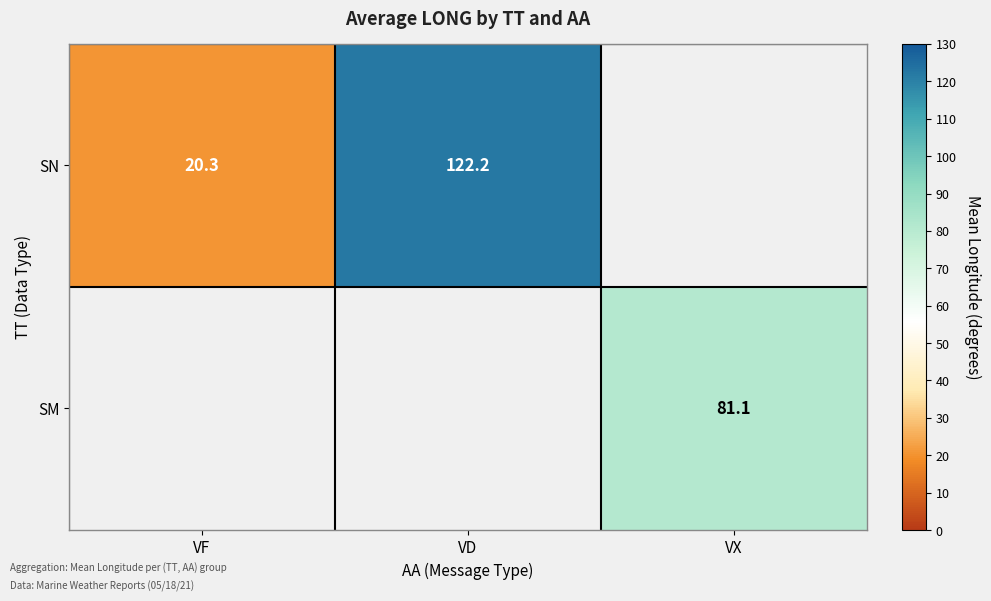

Rank the series by their maximum value, from highest to lowest.

SN, SM